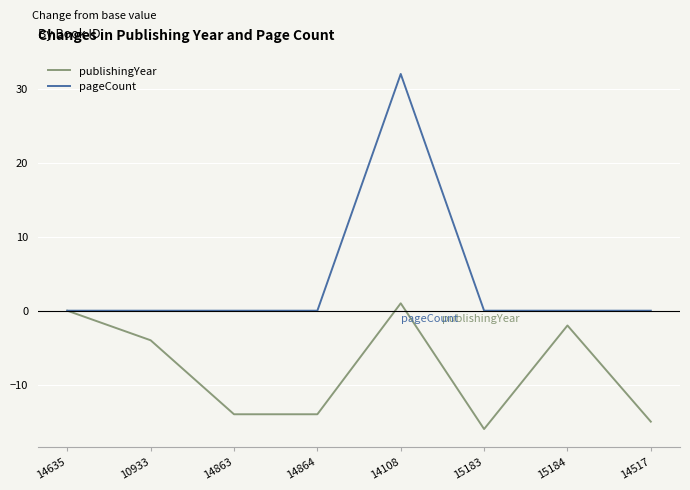

List the series in order of their overall mean, lowest first.

publishingYear, pageCount